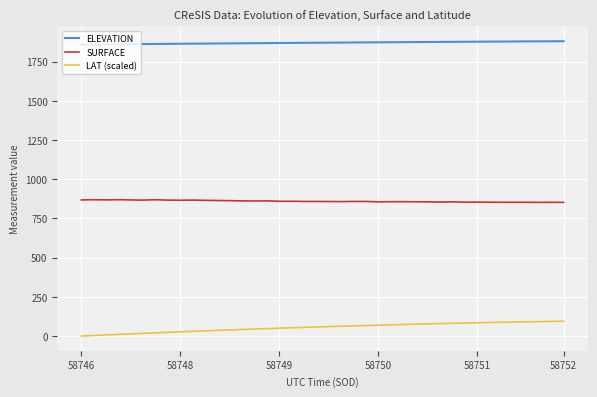

True or false: SURFACE and LAT (scaled) cross at least once.

False